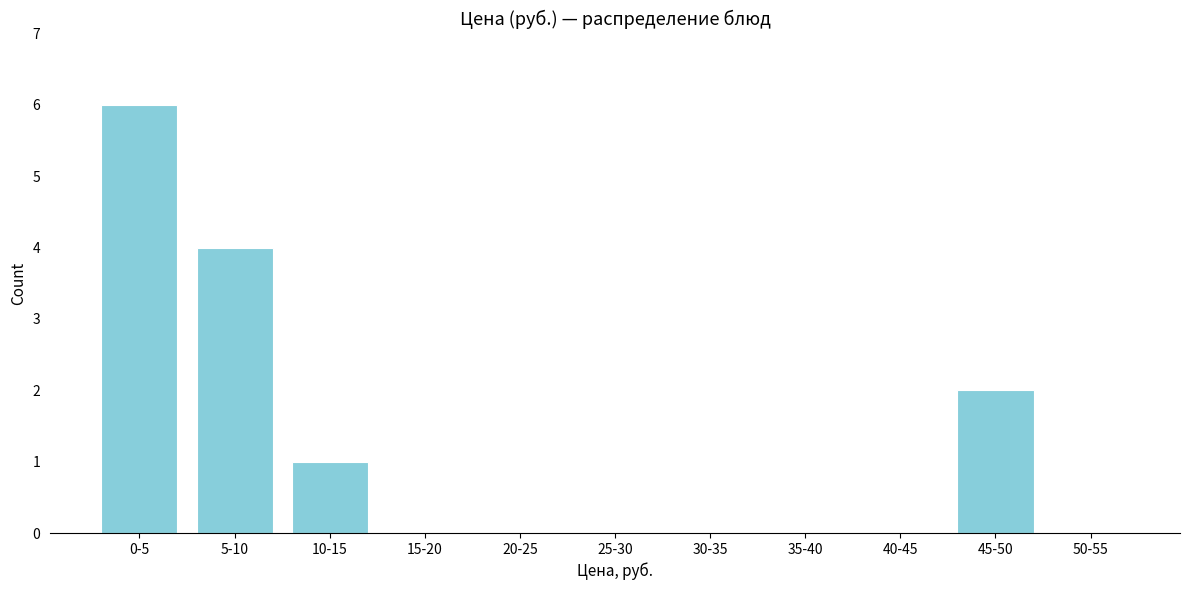

Reading right to left, extract all data points from this chart.

50-55=0	45-50=2	40-45=0	35-40=0	30-35=0	25-30=0	20-25=0	15-20=0	10-15=1	5-10=4	0-5=6